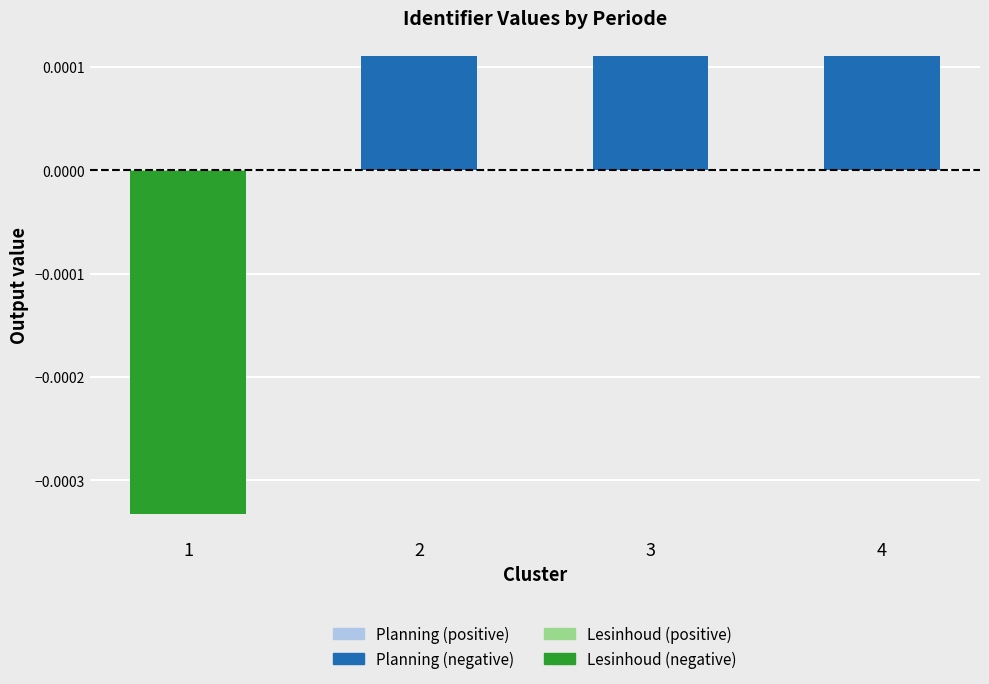

Between 3 and 1, which is larger?

3